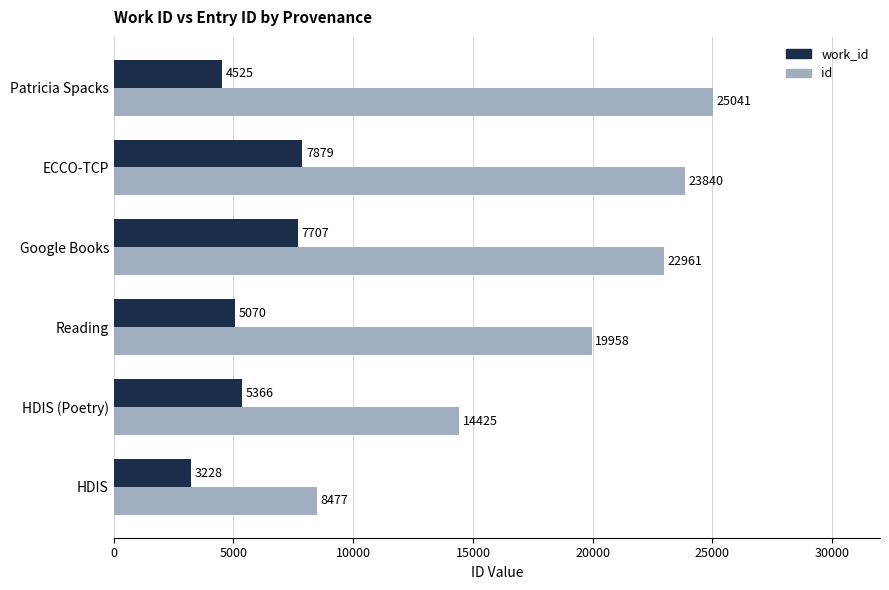

At how many categories does at least one series exceed 10248?

5